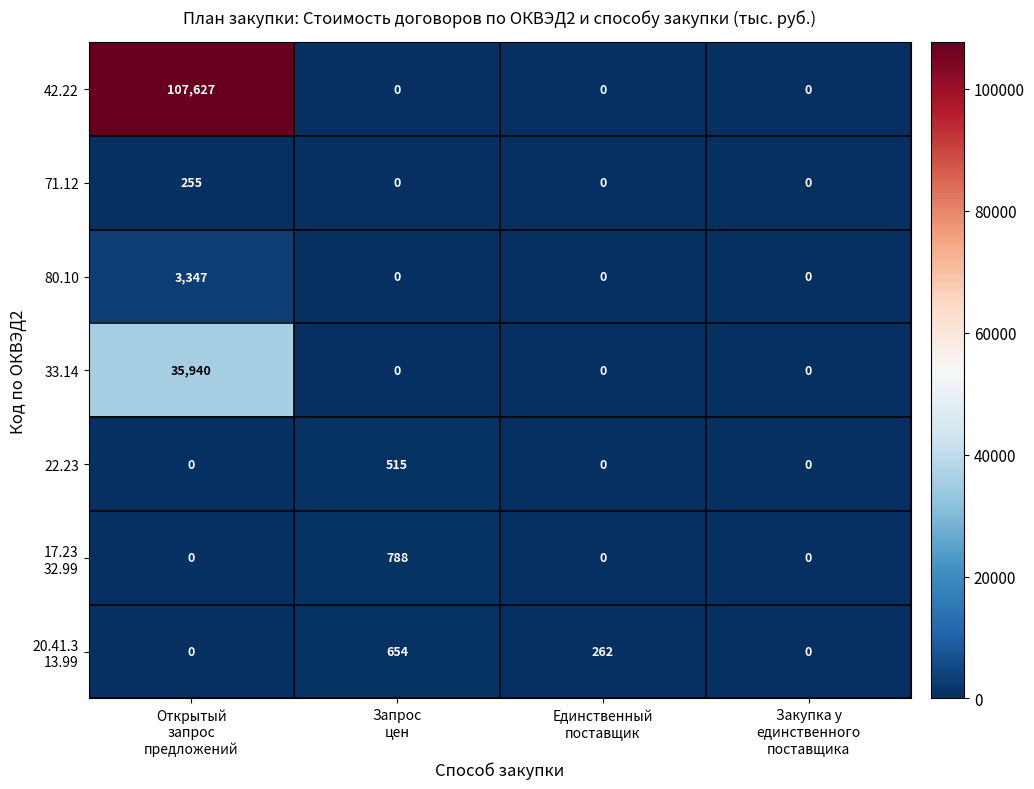

Which series has the largest total across all categories?

42.22